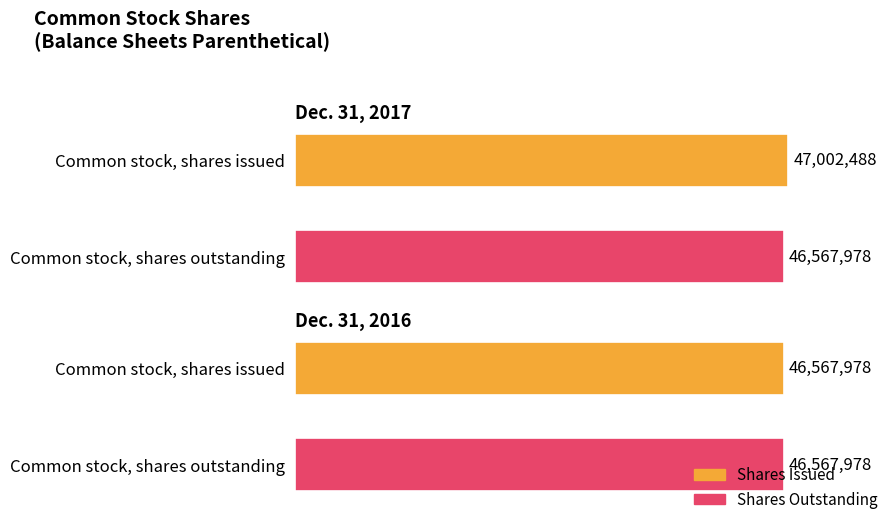

At Common stock, shares issued, list the series in order from smallest to largest.

Dec. 31, 2016, Dec. 31, 2017